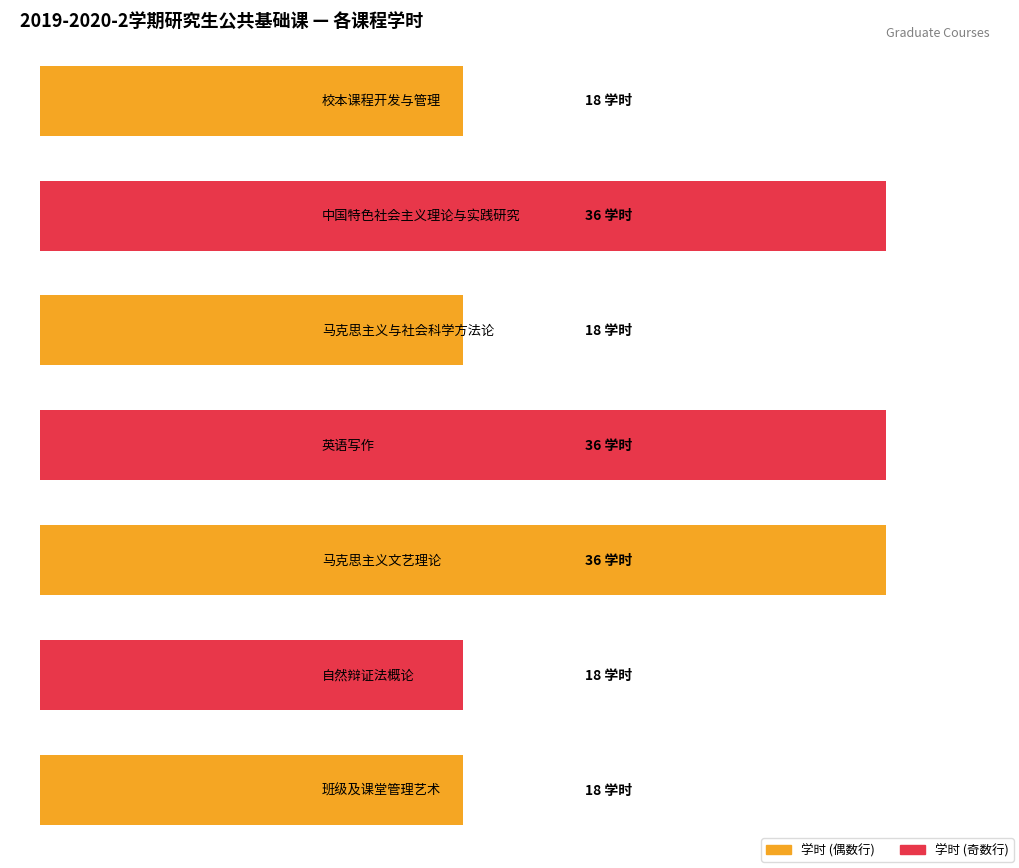

Where is Maximum utilization nearest to the value 27?

校本课程开发与管理